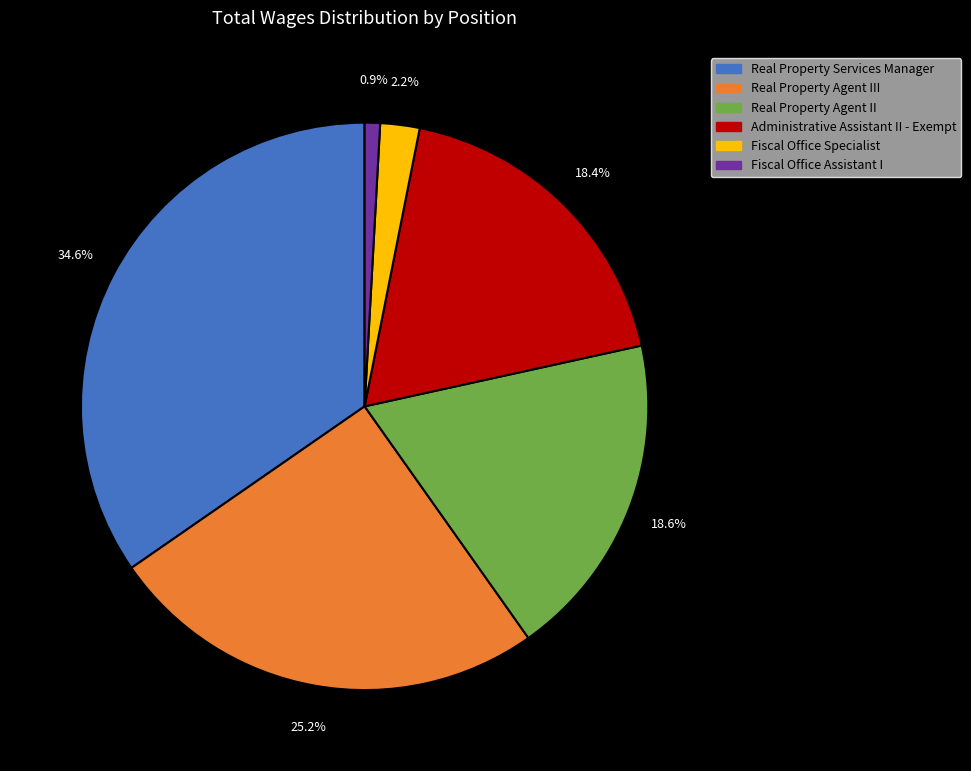

Is there a majority slice in this chart?

No